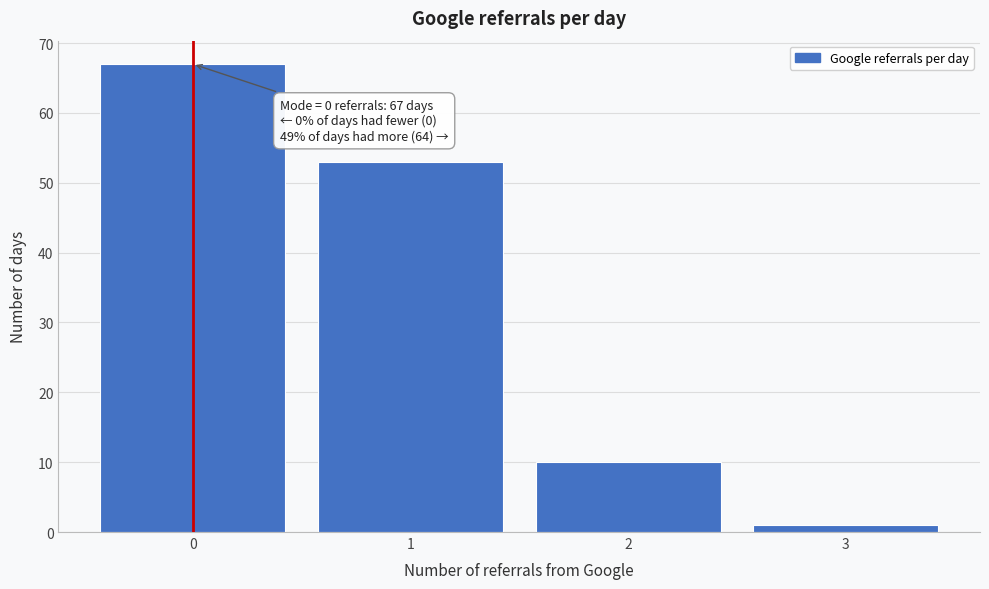

Which range on the x-axis has the tallest bar?

-0.5 to 0.5